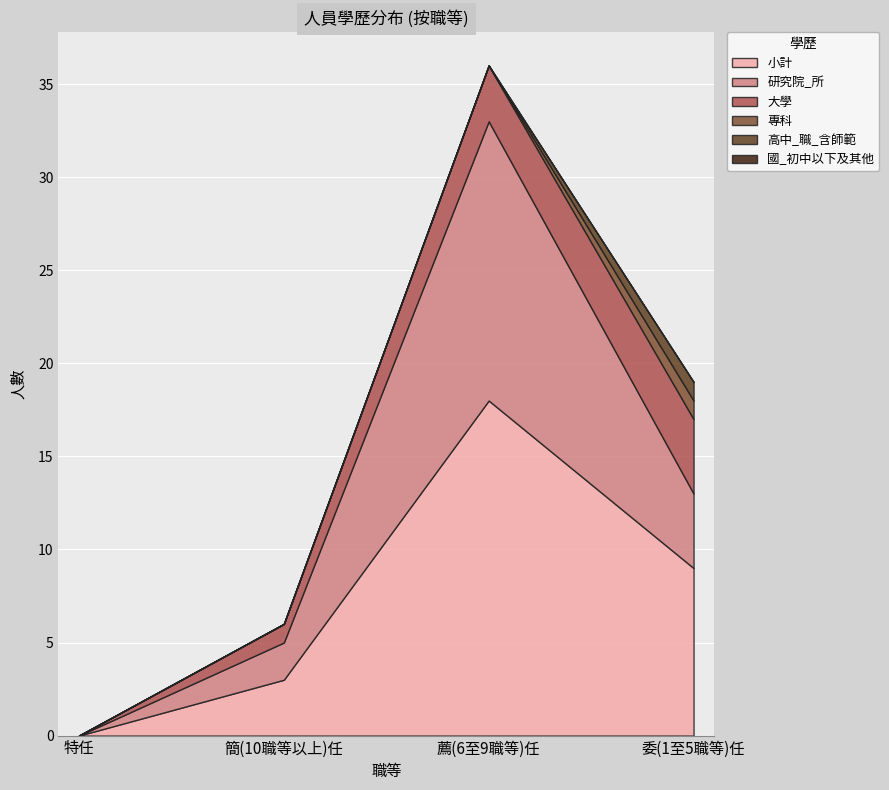

Which category has the highest value across all series?

薦(6至9職等)任